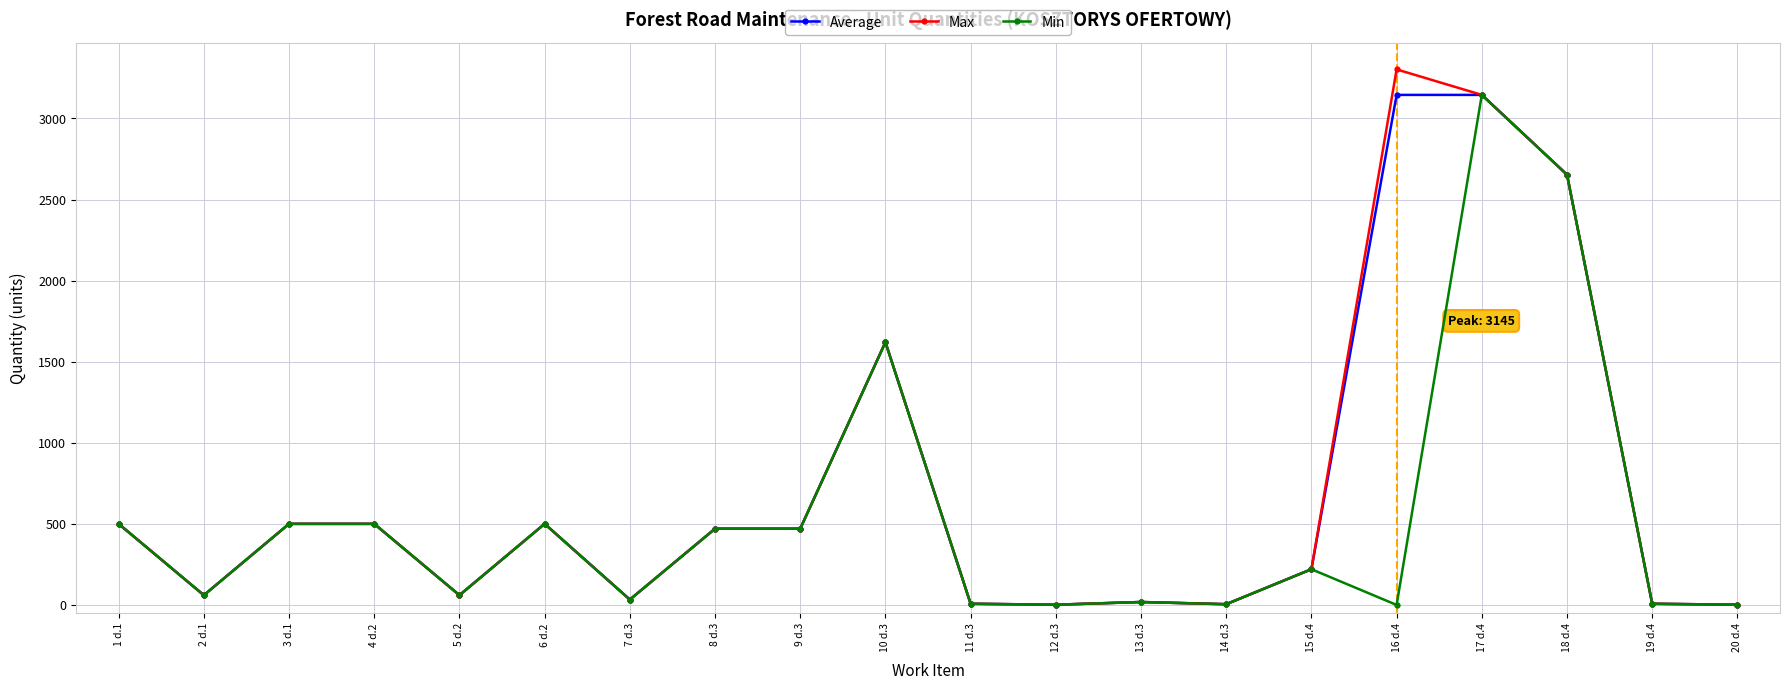

Which series has the largest range (max minus min)?

Max